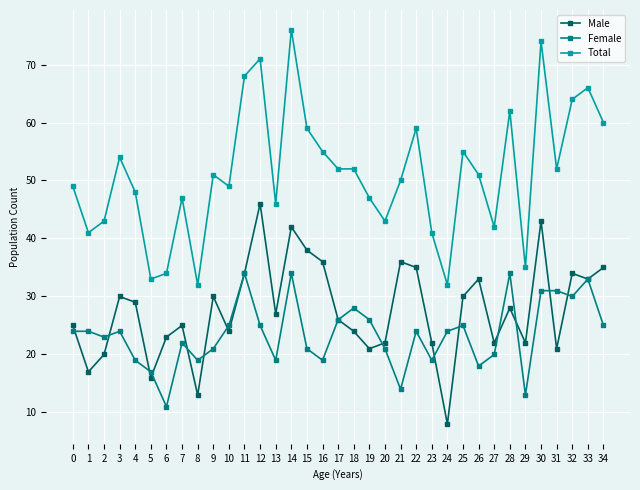

Which category has the lowest value across all series?

24